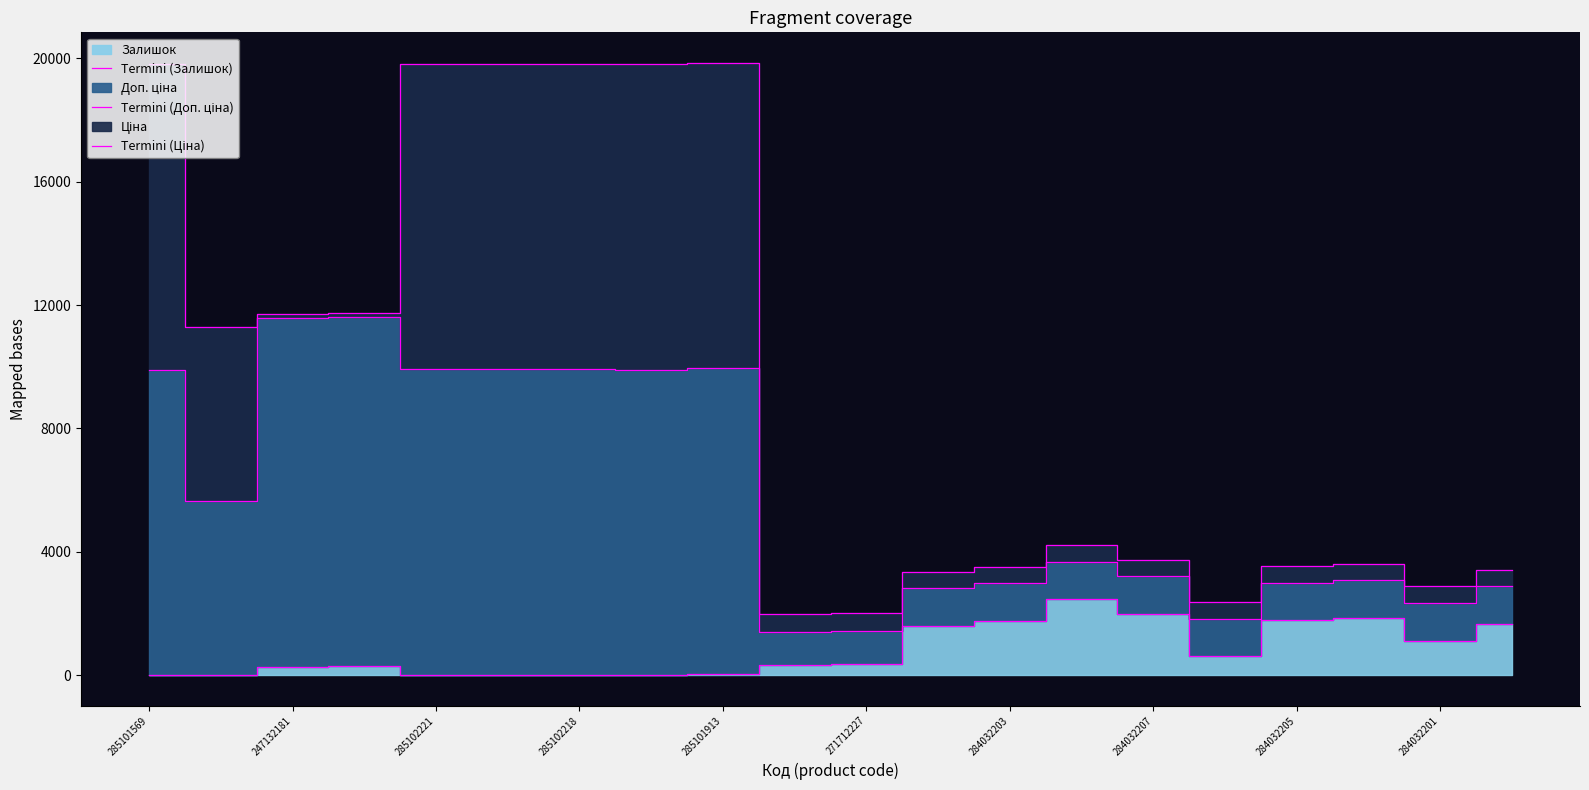

How many lines are shown in the chart?

3